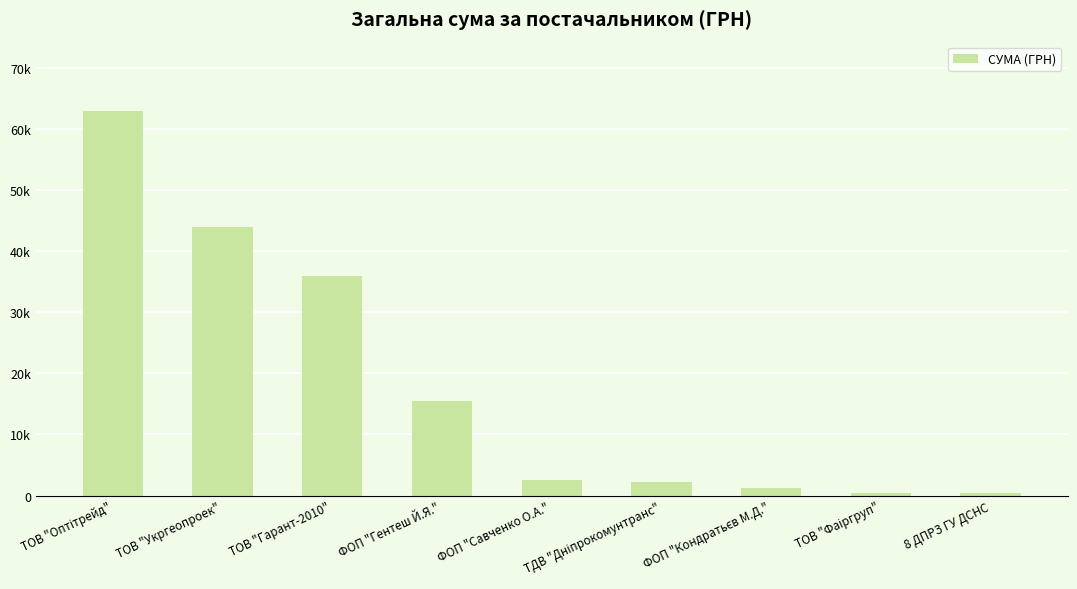

What is the difference between the maximum and minimum values?

62606.8